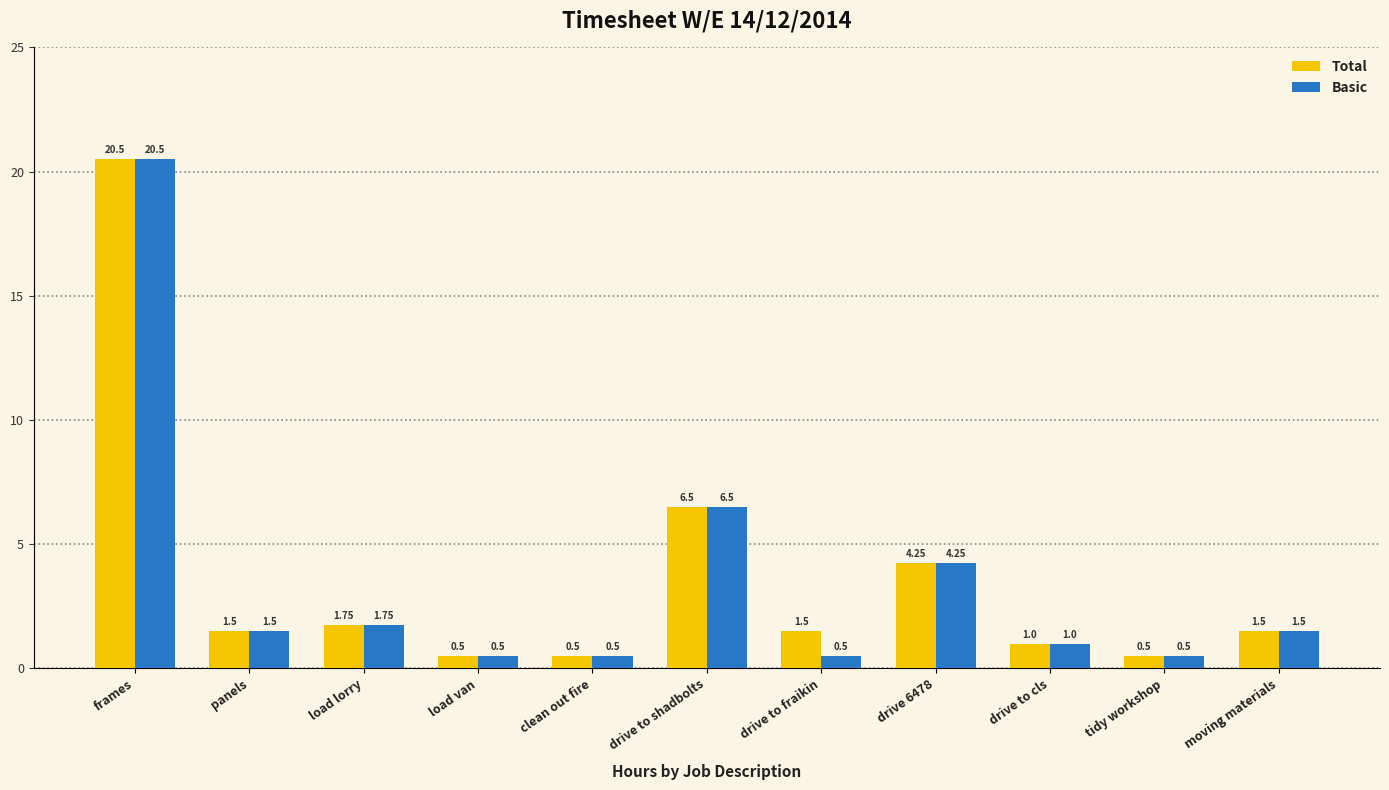

What is the value of the Basic bar at the 6th from the left?

6.5